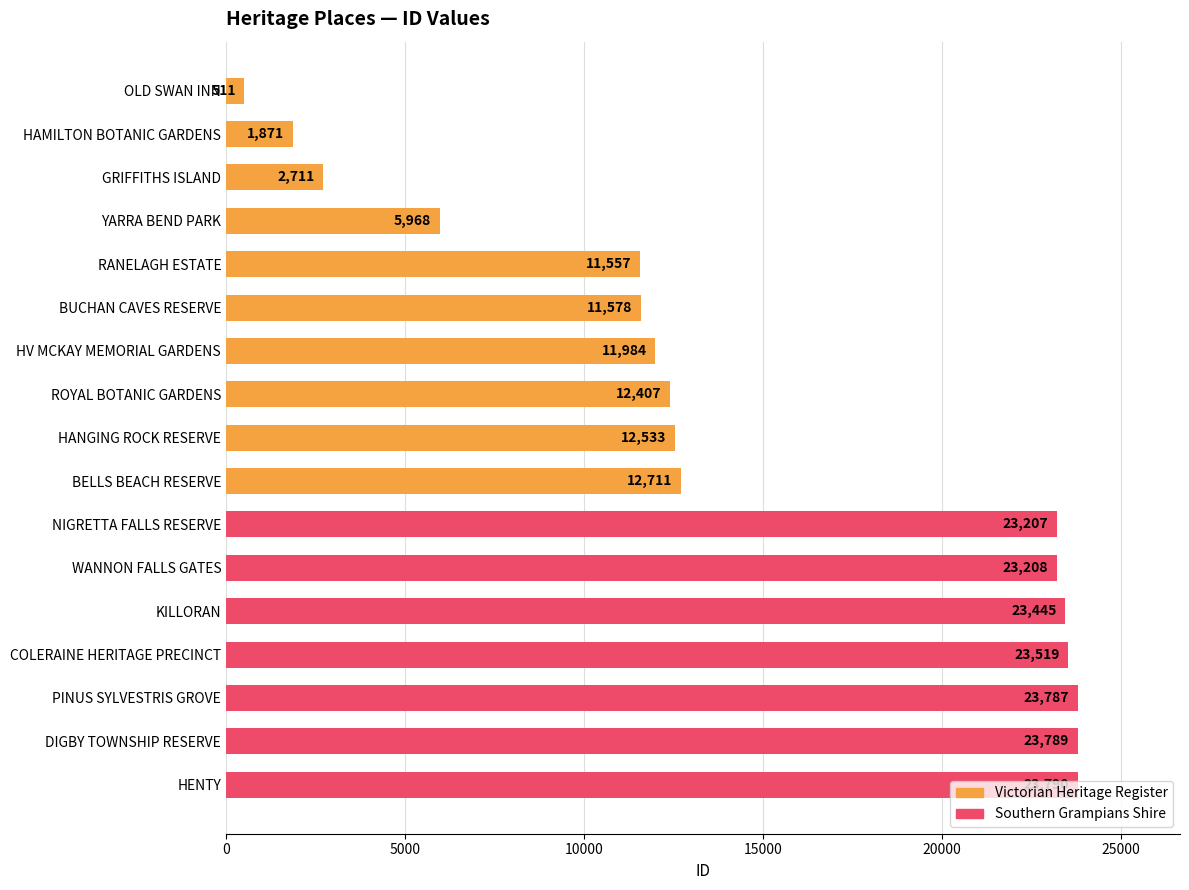

At which label is the value closest to 12150?

HV MCKAY MEMORIAL GARDENS